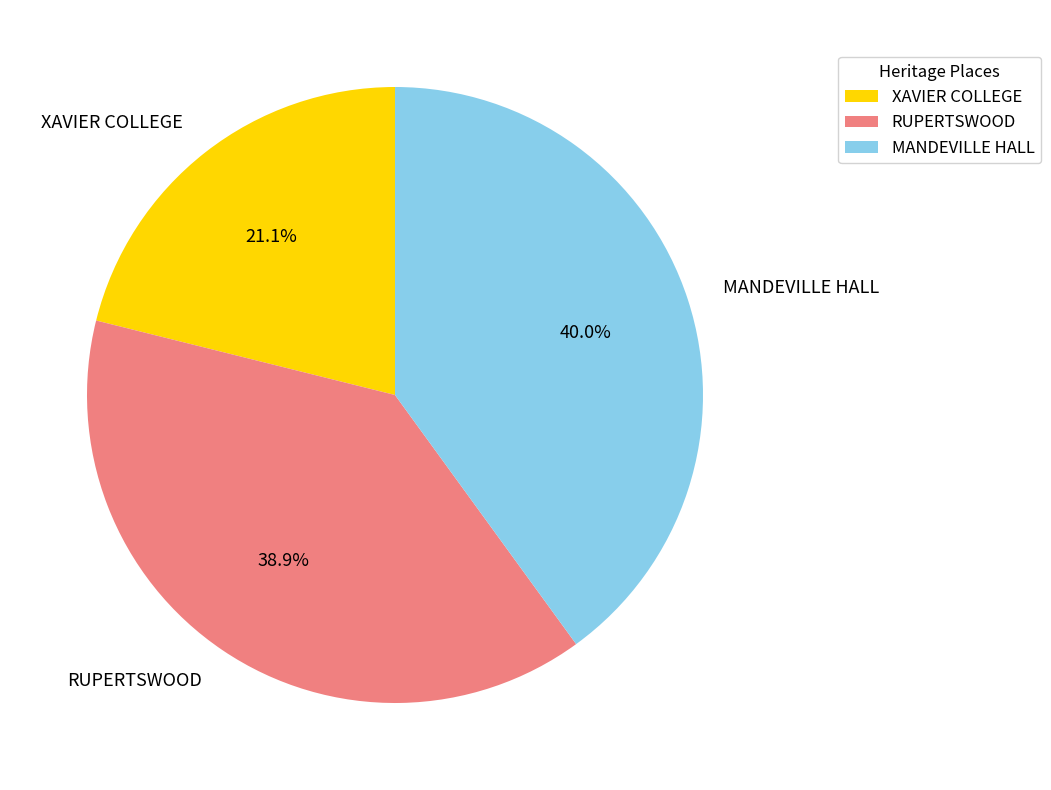

How many segments does this pie chart have?

3